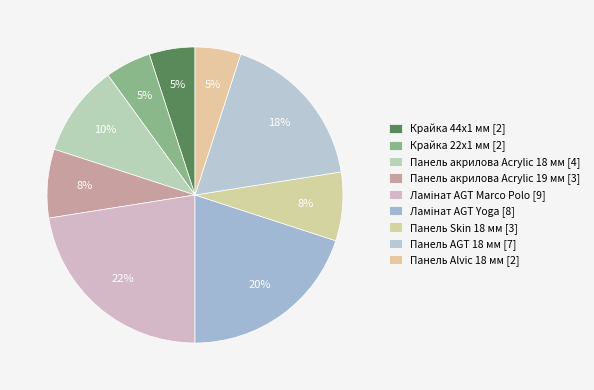

How many segments does this pie chart have?

9